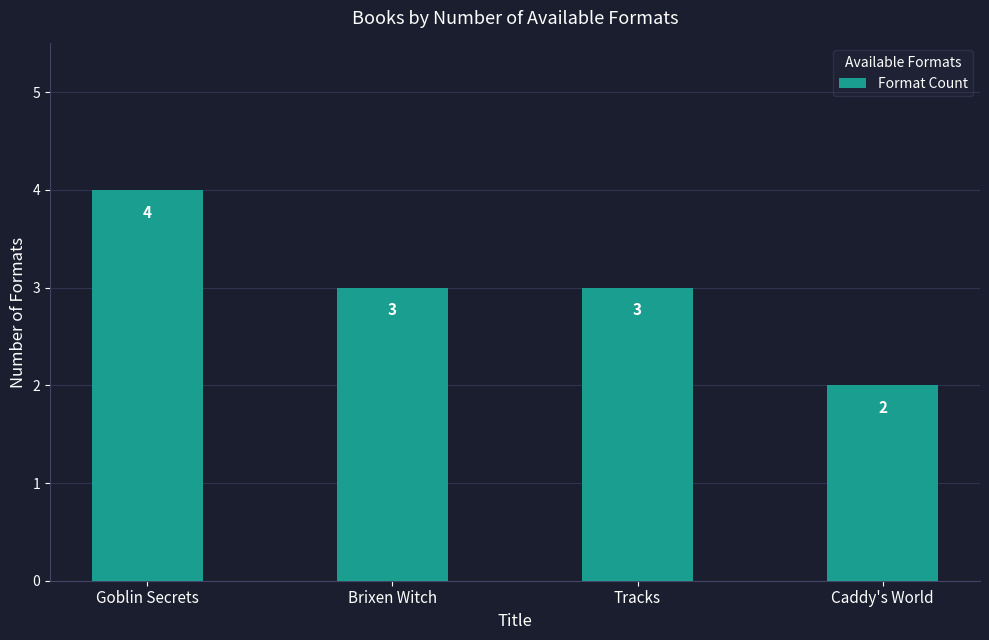

At which category does the chart reach its peak across all series?

Goblin Secrets